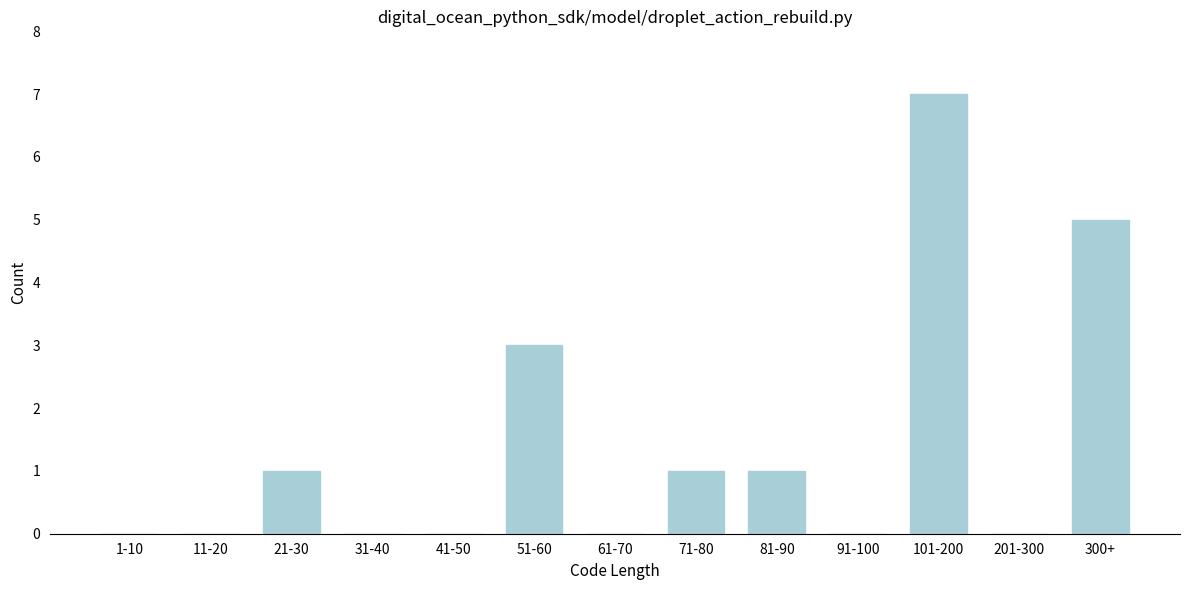

Reading left to right, transcribe all the data shown in this chart.

1-10=0	11-20=0	21-30=1	31-40=0	41-50=0	51-60=3	61-70=0	71-80=1	81-90=1	91-100=0	101-200=7	201-300=0	300+=5